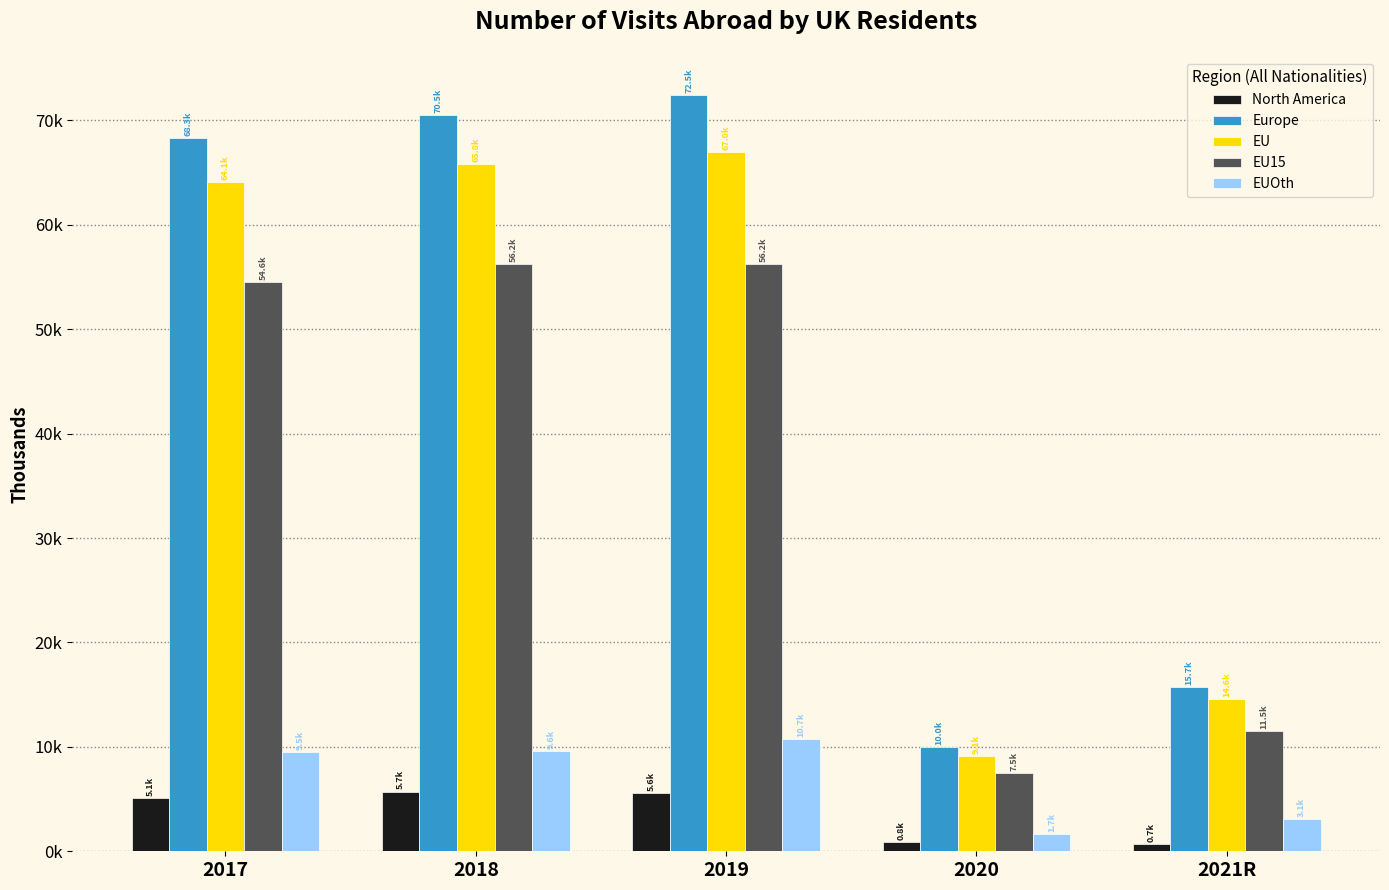

Are the bars grouped side by side (vs. stacked)?

Yes